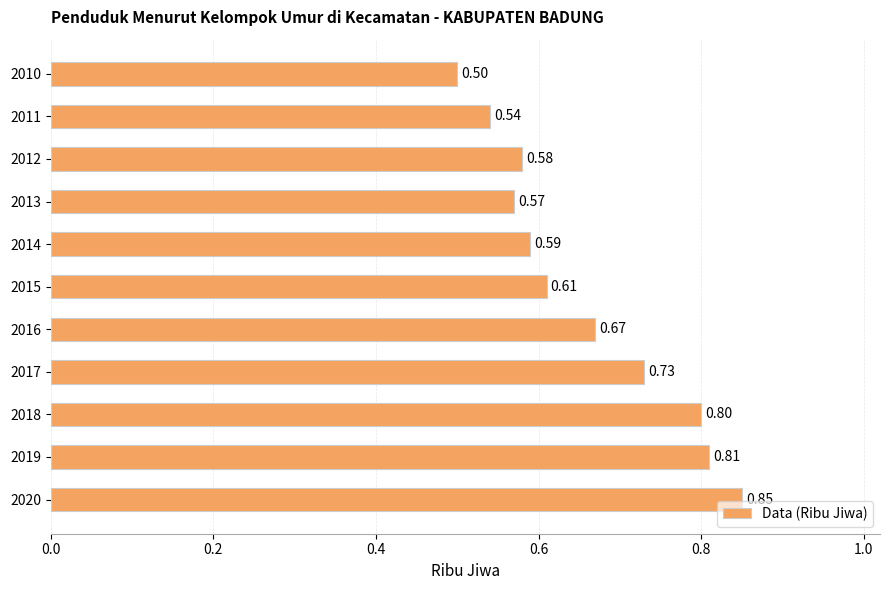

What is the difference between the second highest and second lowest values?

0.3